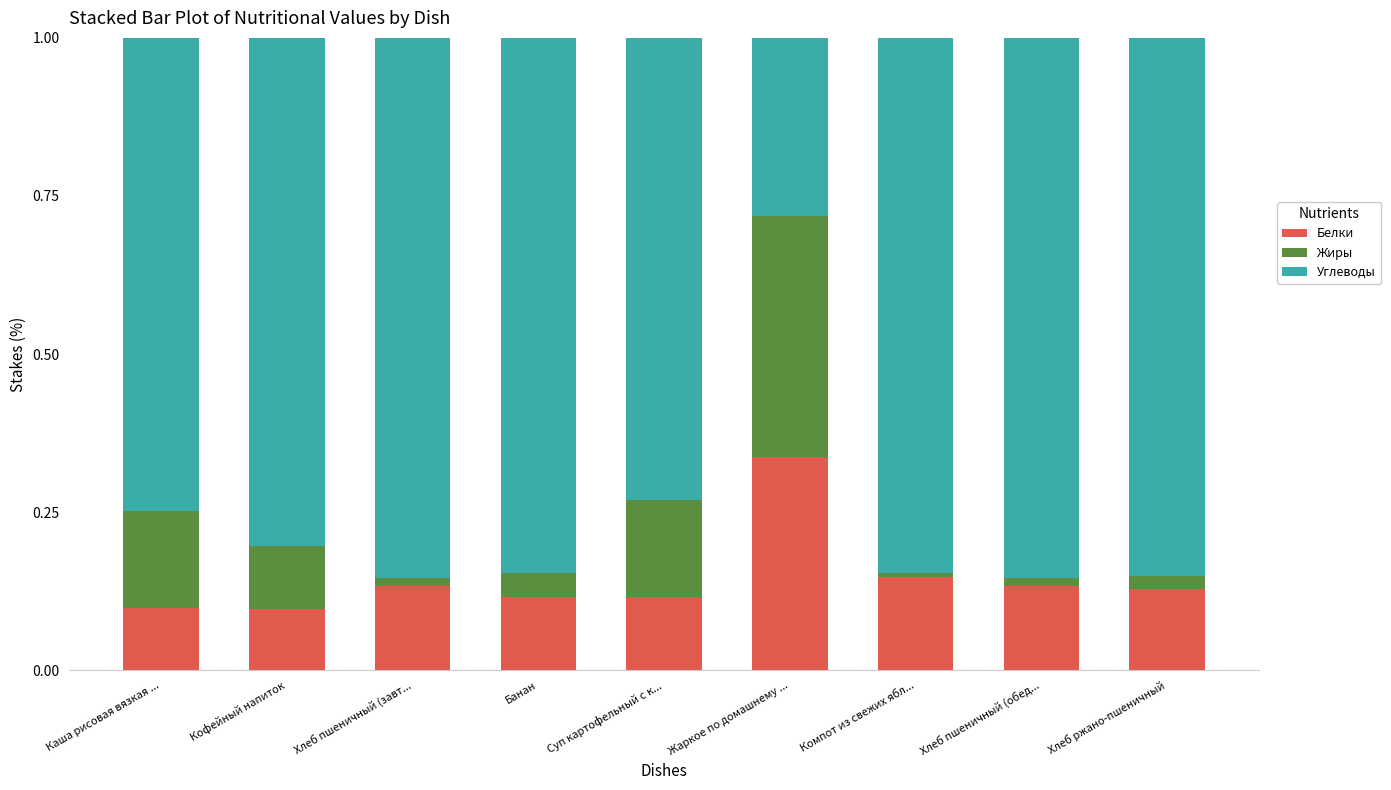

What is the sum of all Белки values?

1.3